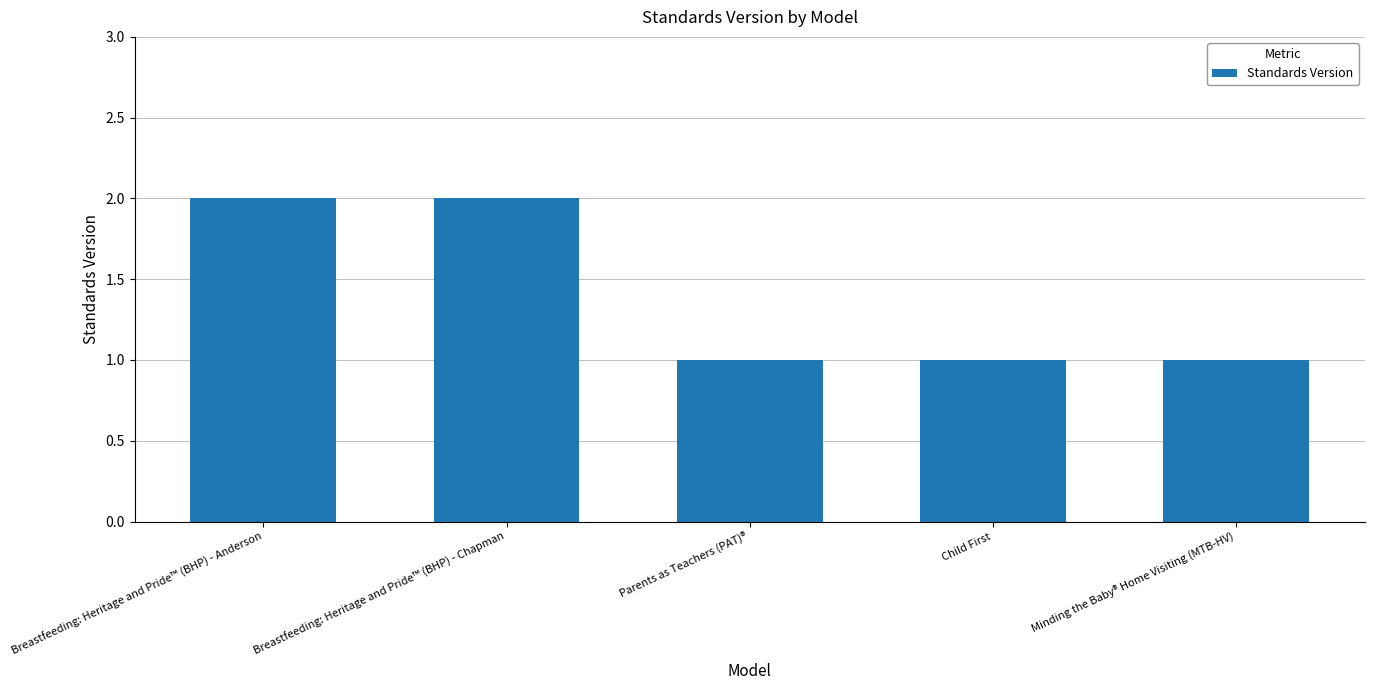

Are the bars grouped side by side (vs. stacked)?

No